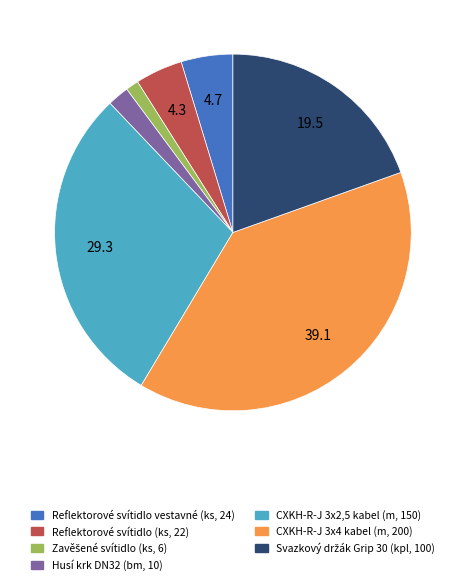

Does Husí krk DN32 (bm, 10) account for over 50% of the chart?

No